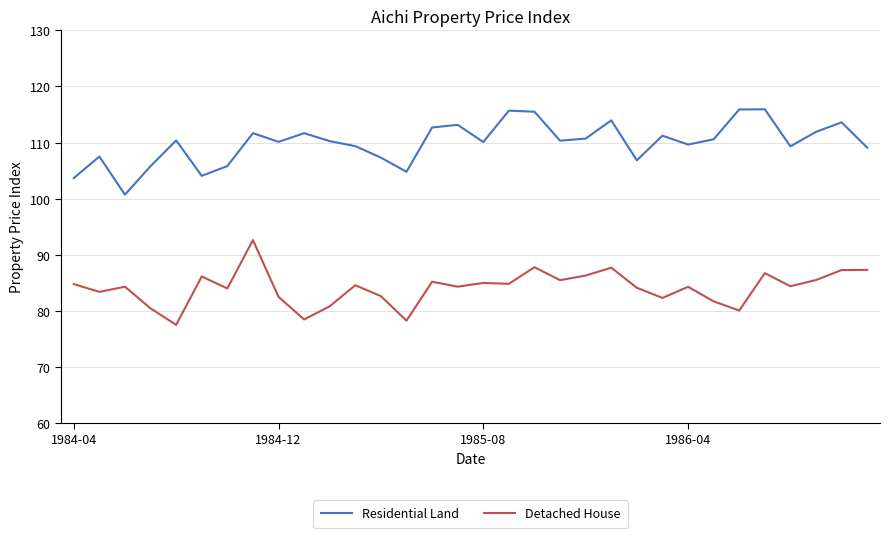

How many categories are shown in the chart?

32